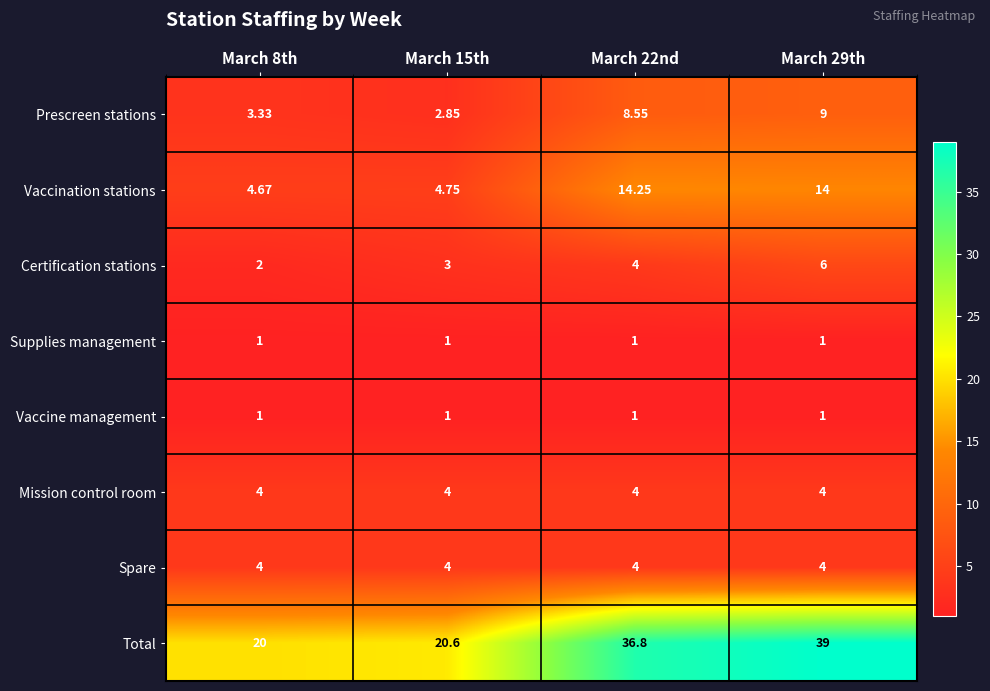

Is the value of Supplies management at March 29th greater than the value of Prescreen stations at March 22nd?

No